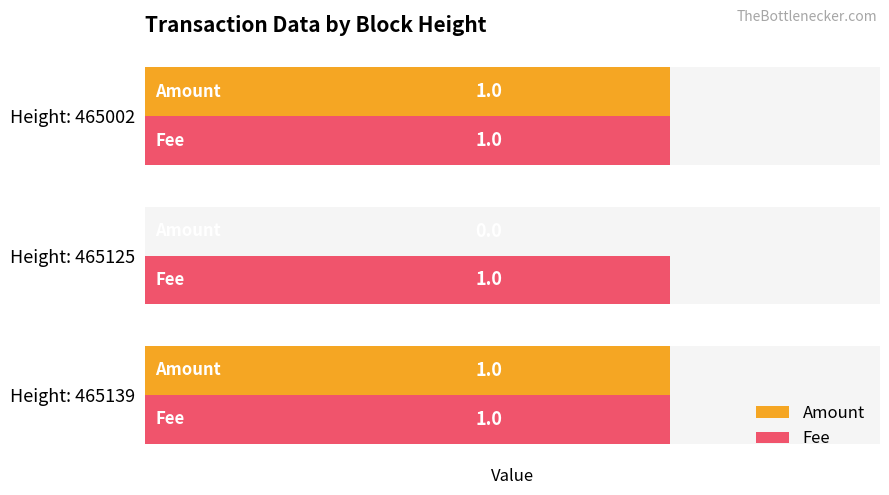

Count the number of data series in this chart.

2